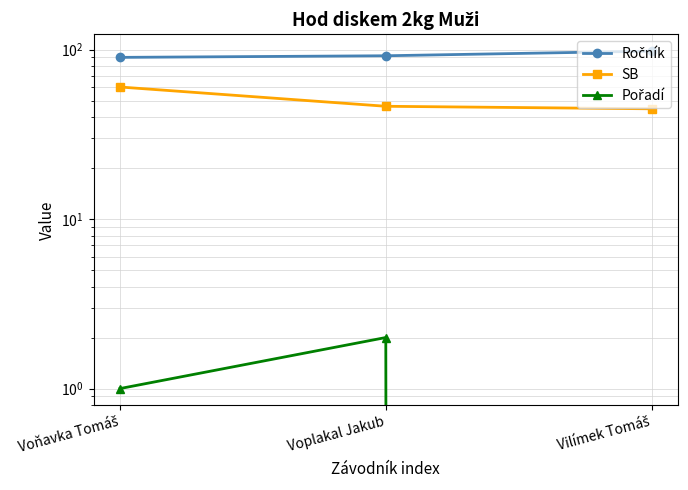

What is the total value across all series at Vilímek Tomáš?

142.8